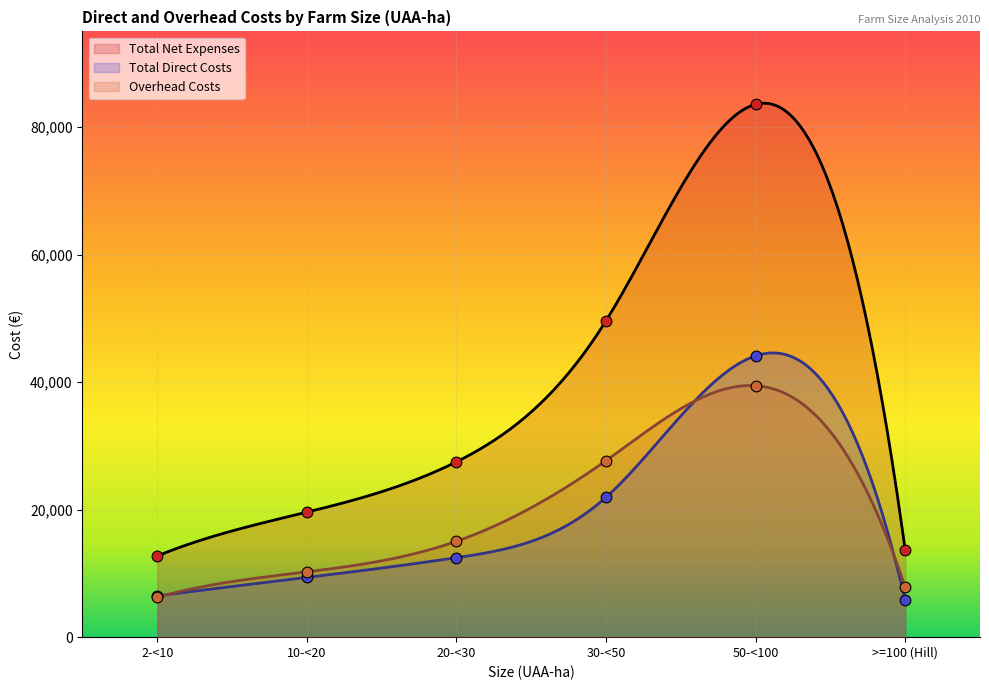

What are all the series names shown in the legend?

Total Direct Costs, Overhead Costs, Total Net Expenses